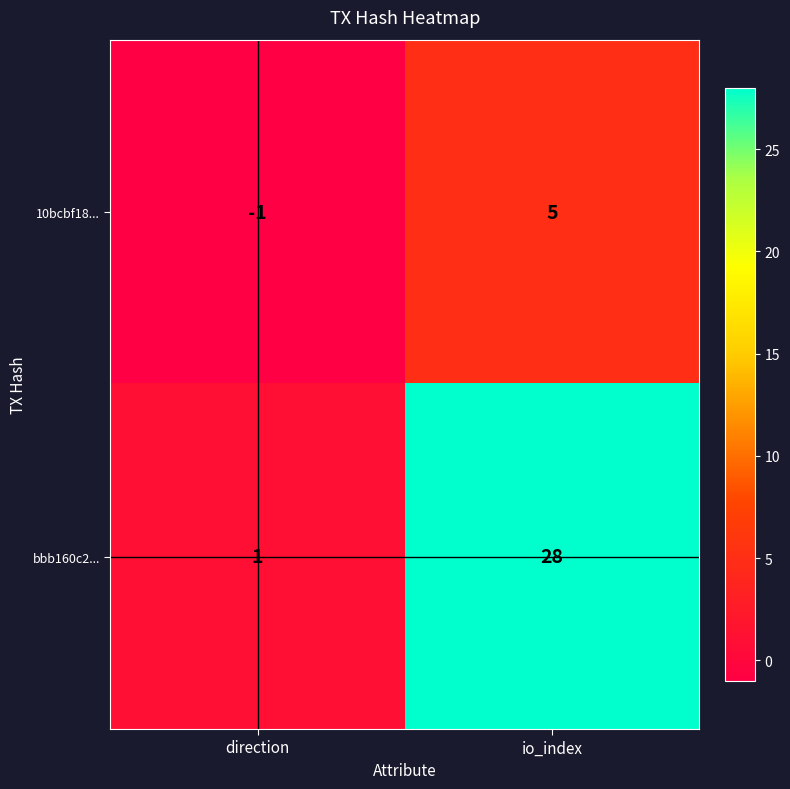

At how many categories does at least one series exceed 16?

1